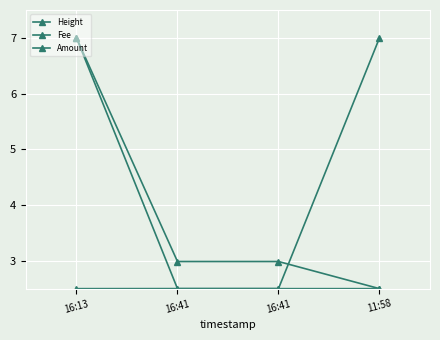

Reading right to left, extract all data points from this chart.

Height: 11:58=7.0	16:41=2.5	16:41=2.5	16:13=2.5
Fee: 11:58=2.5	16:41=3.0	16:41=3.0	16:13=7.0
Amount: 11:58=2.5	16:41=2.5	16:41=2.5	16:13=7.0